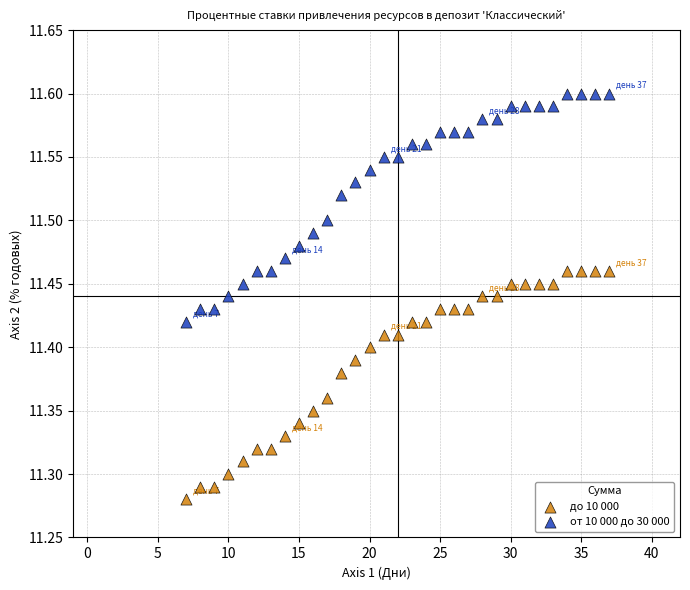

Which series reaches the minimum Y coordinate?

до 10 000